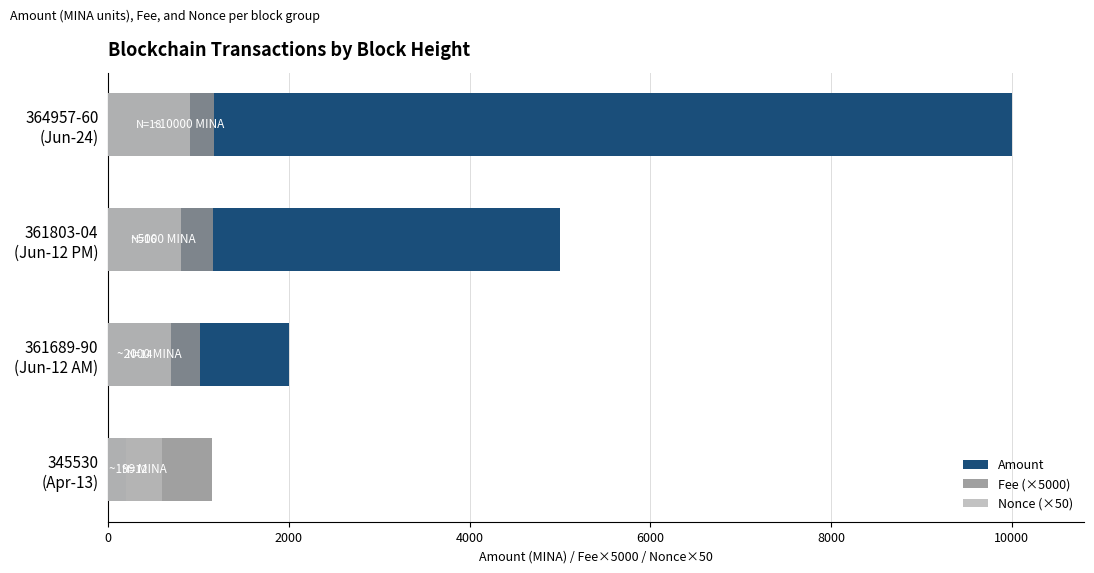

Reading left to right, list all the values displayed in this chart.

Amount: 199.0	2000.0	5000.0	10000.0
Fee (×5000): 1153.0	1020.5	1162.3	1172.7
Nonce (×50): 600.0	700.0	800.0	900.0